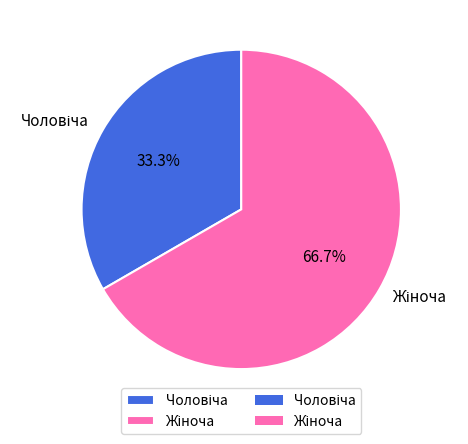

Does any single category account for the majority?

Yes